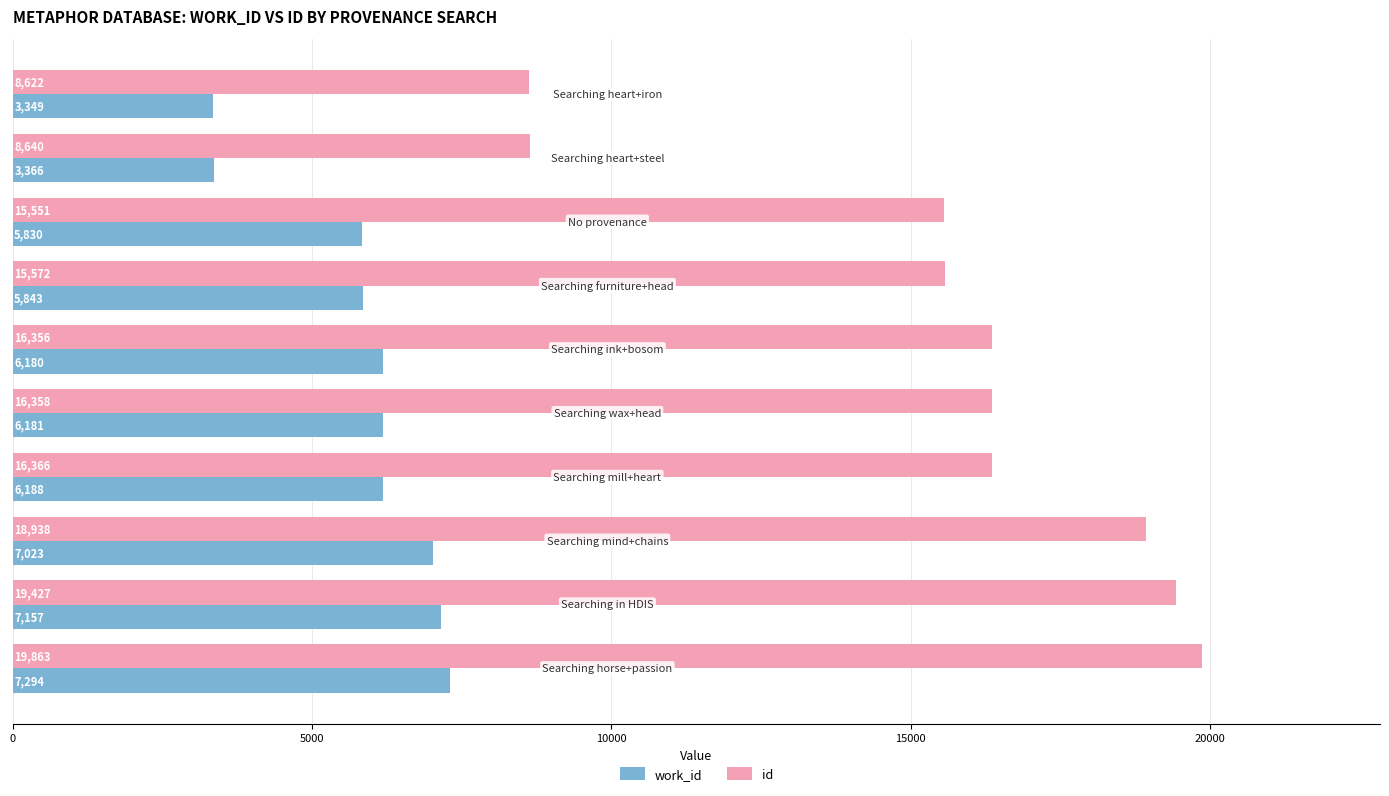

Which series has the largest total across all categories?

id